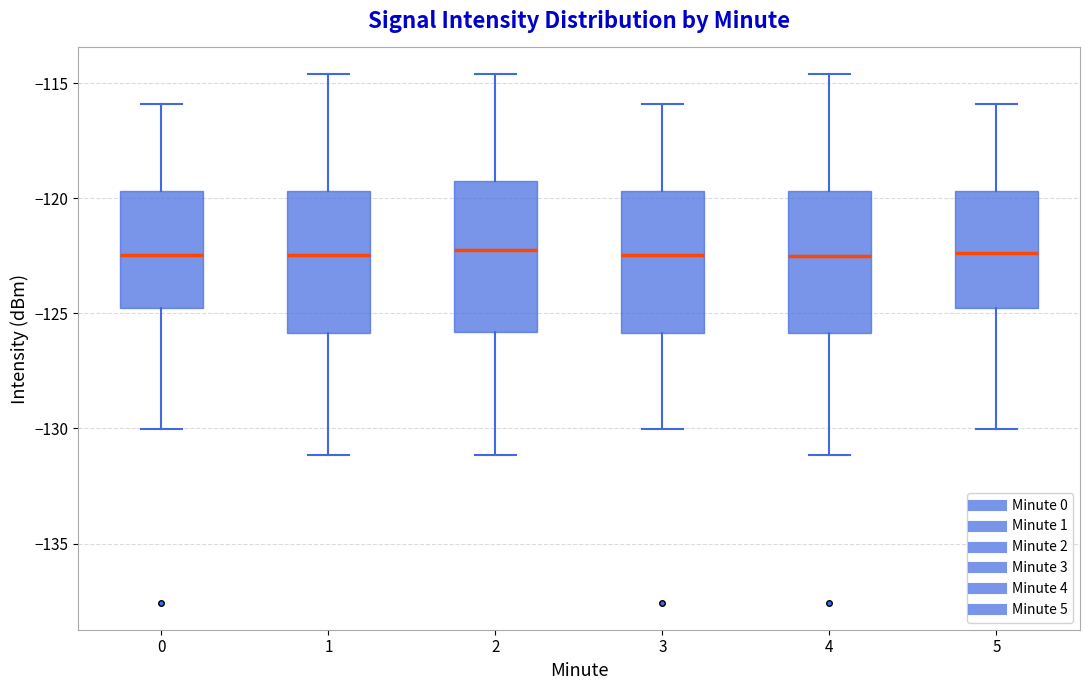

Reading left to right, transcribe this box plot: for each box, give where its median line is, the range the box spans, and where its two whiskers end, as read against the y-axis. The values are not printed on the chart, so give them approximately, as read against the axis.

0: median -122.5, box -125.0 to -119.5, whiskers -130.0 to -116.0
1: median -122.5, box -126.0 to -119.5, whiskers -131.0 to -114.5
2: median -122.5, box -126.0 to -119.5, whiskers -131.0 to -114.5
3: median -122.5, box -126.0 to -119.5, whiskers -130.0 to -116.0
4: median -122.5, box -126.0 to -119.5, whiskers -131.0 to -114.5
5: median -122.5, box -125.0 to -119.5, whiskers -130.0 to -116.0